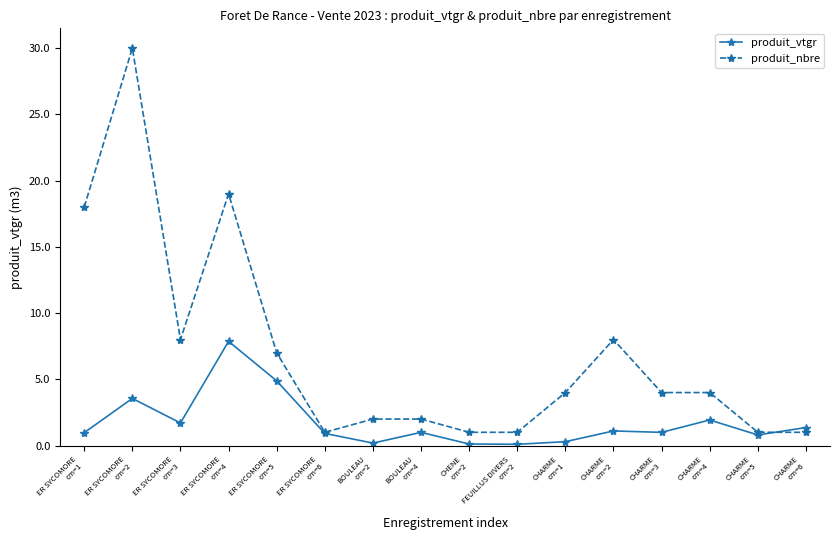

Is this an area chart (filled region under the line)?

No